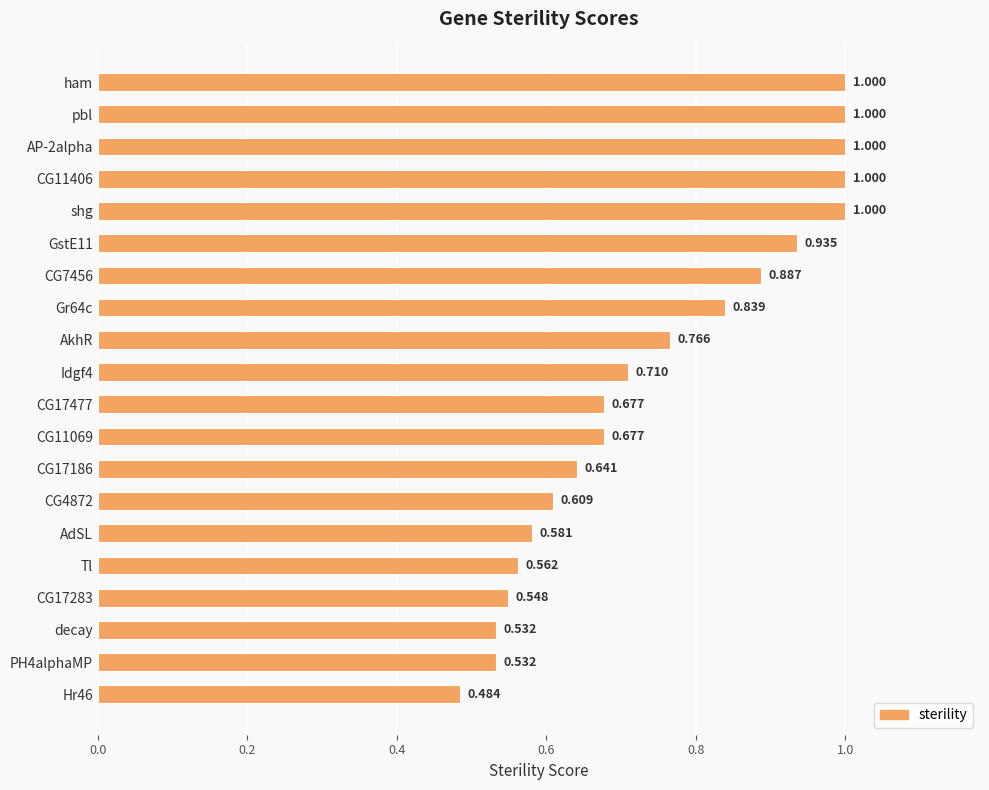

What is the label of the 18th bar from the top?

decay